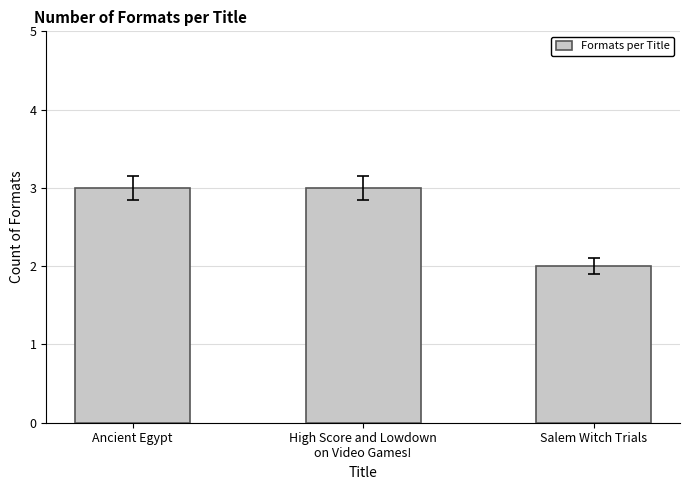

What is the sum of all values?

8